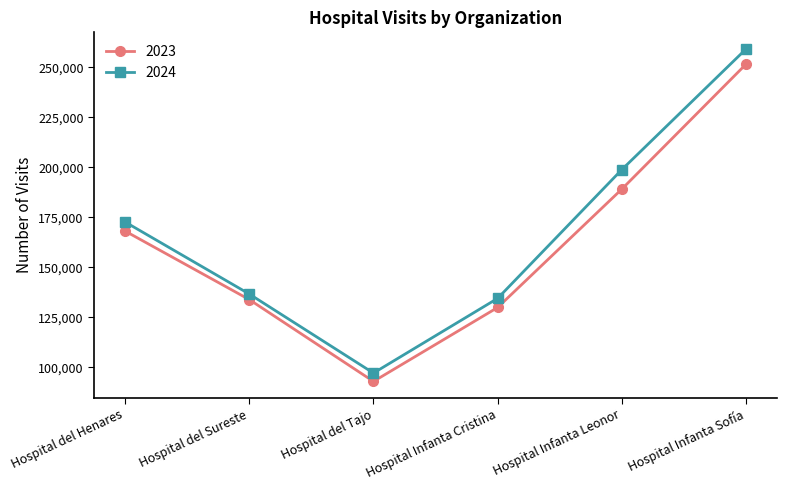

Read the 2024 value at Hospital del Henares, to the nearest 100.

172600